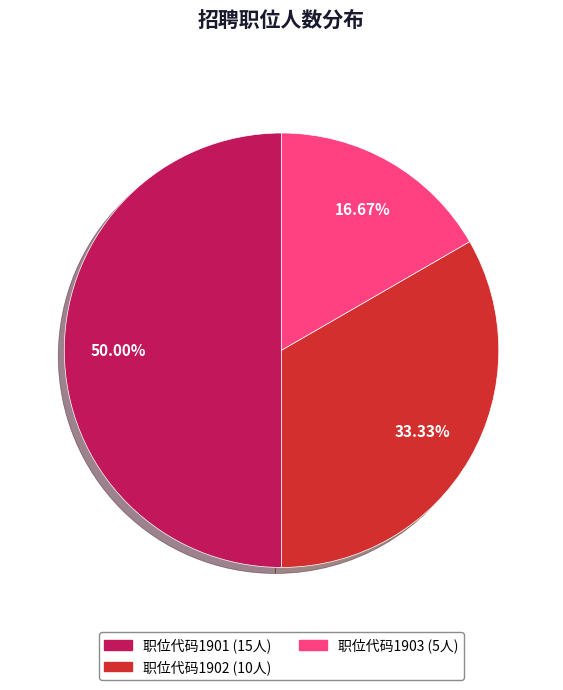

Does any single category account for the majority?

No